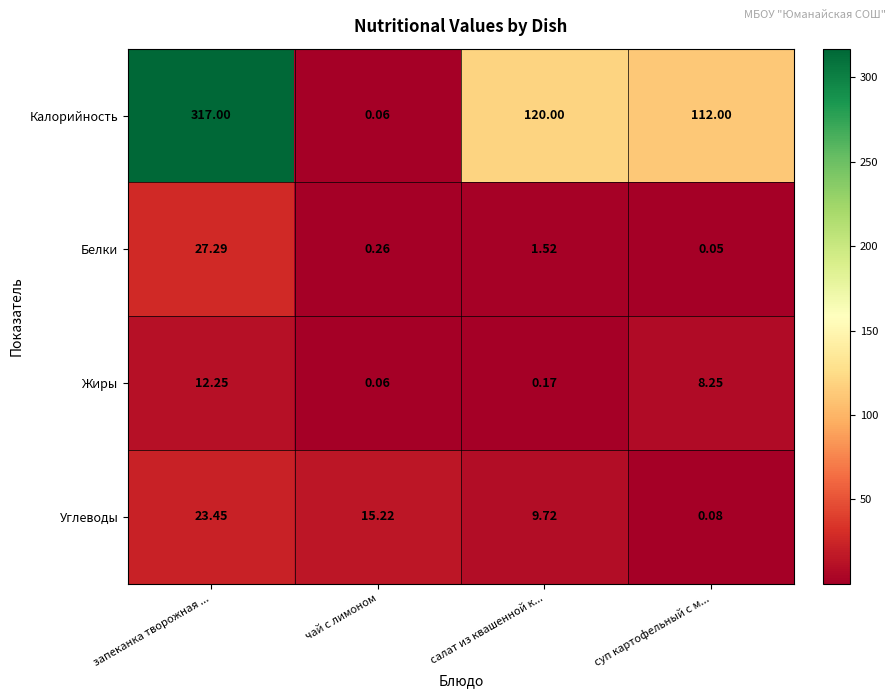

Between запеканка творожная ... and салат из квашенной к..., which series saw the biggest shift?

Калорийность